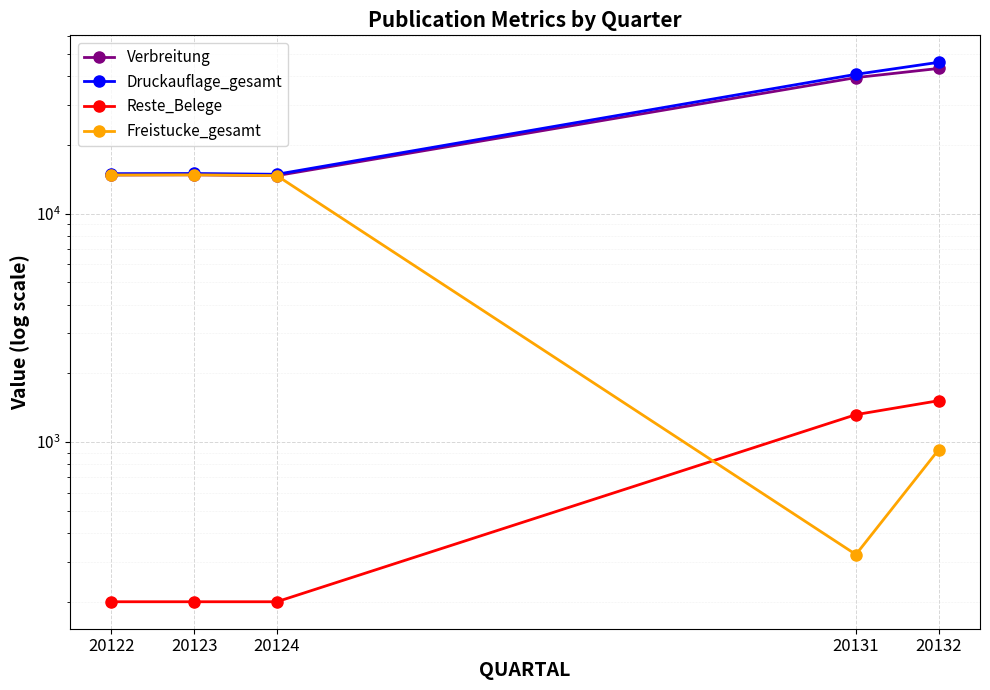

What are all the series names shown in the legend?

Verbreitung, Druckauflage_gesamt, Reste_Belege, Freistucke_gesamt